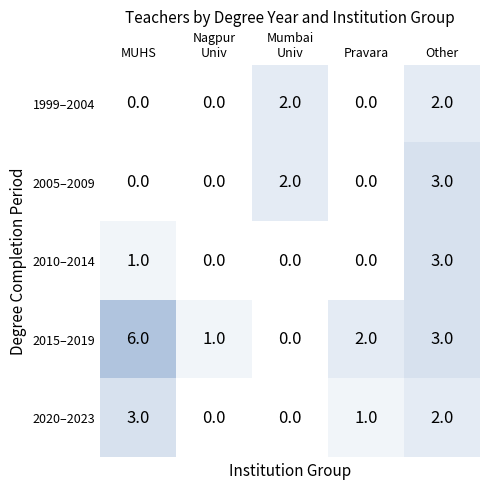

Which series has the widest spread of values?

2015–2019